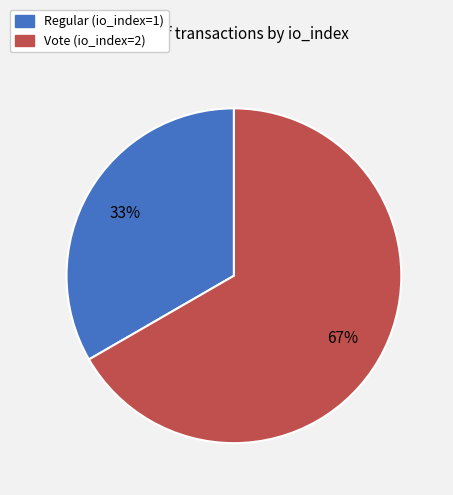

How many segments does this pie chart have?

2